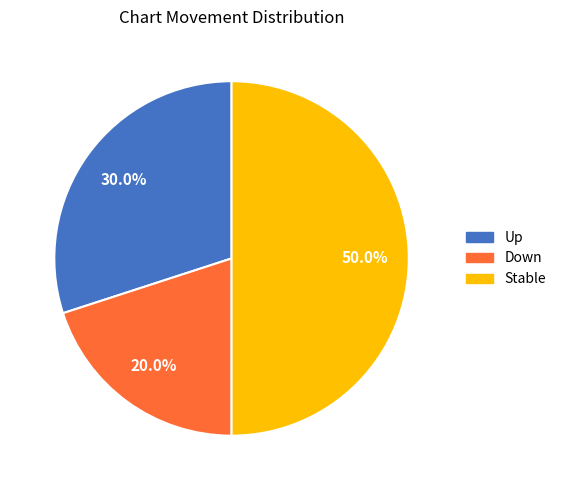

Count the number of slices in the pie.

3